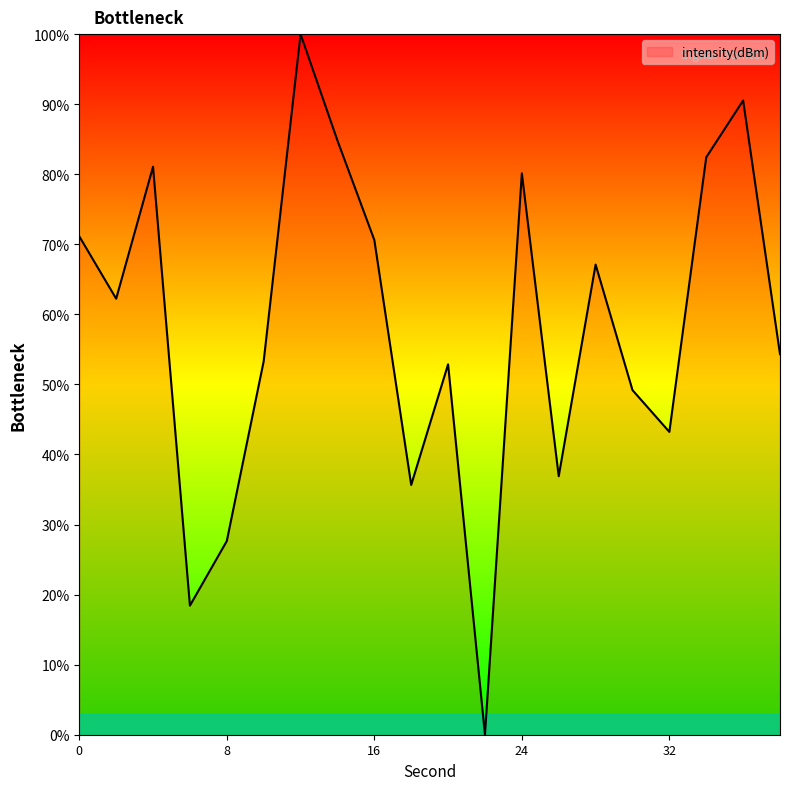

What is the greatest value displayed?

100.0